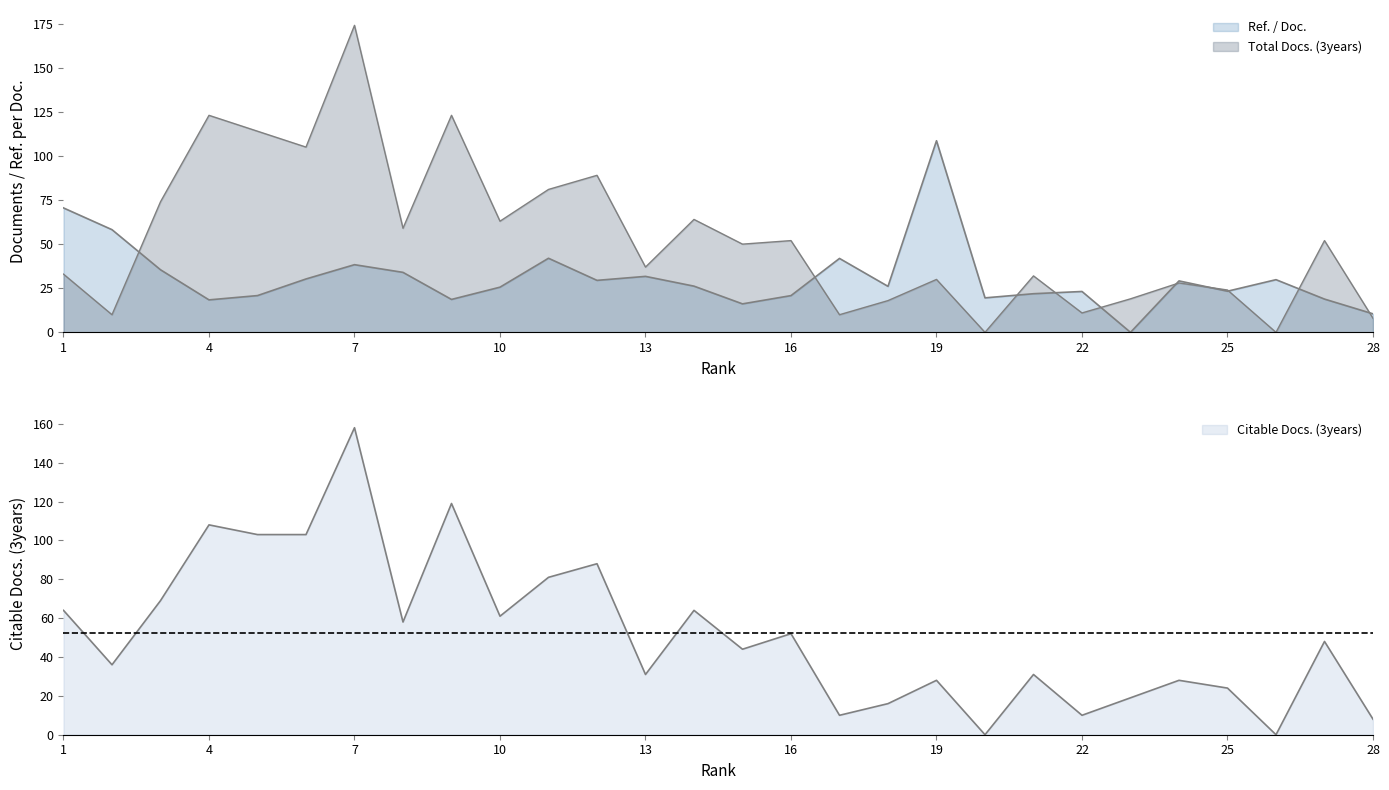

Reading left to right, list all the values displayed in this chart.

Ref. / Doc.: 70.5	58.2	35.5	18.4	20.8	30.3	38.4	34.0	18.7	25.6	42.0	29.5	31.7	26.2	16.1	20.8	41.9	26.1	108.6	19.6	21.9	23.2	0.0	29.2	23.3	29.9	18.9	10.5
Total Docs. (3years): 33.0	10.0	74.0	123.0	114.0	105.0	174.0	59.0	123.0	63.0	81.0	89.0	37.0	64.0	50.0	52.0	10.0	18.0	30.0	0.0	32.0	11.0	19.0	28.0	24.0	0.0	52.0	8.0
Citable Docs. (3years): 64.0	36.0	69.0	108.0	103.0	103.0	158.0	58.0	119.0	61.0	81.0	88.0	31.0	64.0	44.0	52.0	10.0	16.0	28.0	0.0	31.0	10.0	19.0	28.0	24.0	0.0	48.0	8.0